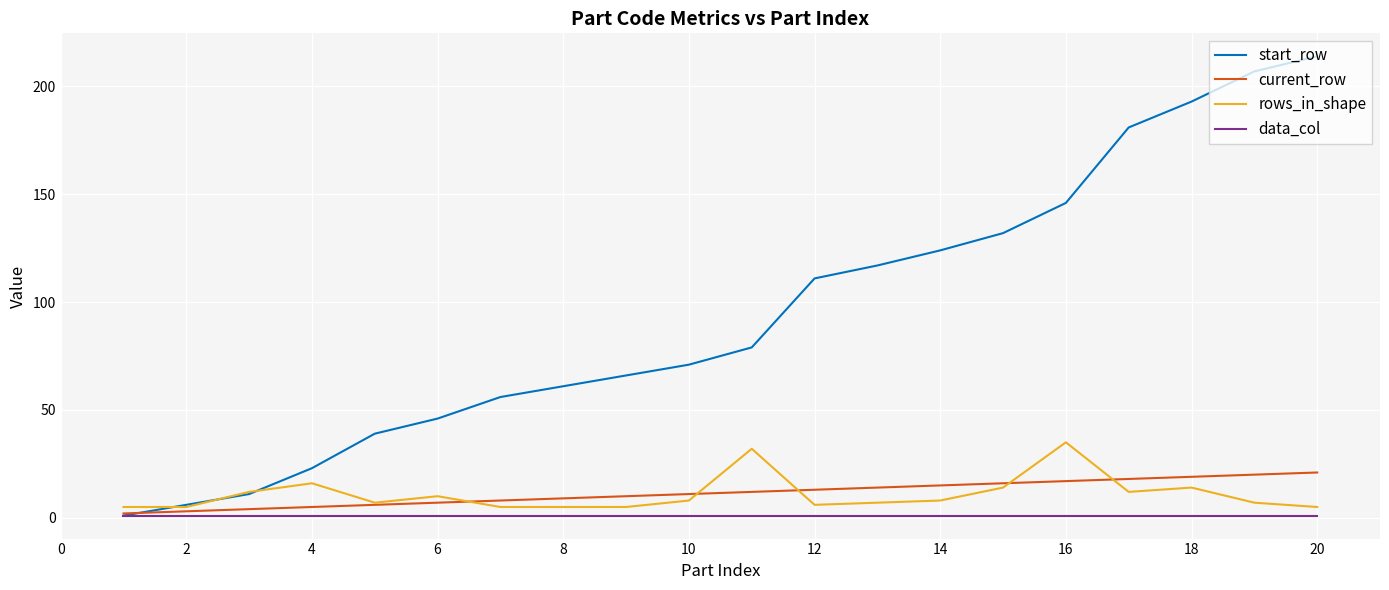

Which series has the largest range (max minus min)?

start_row